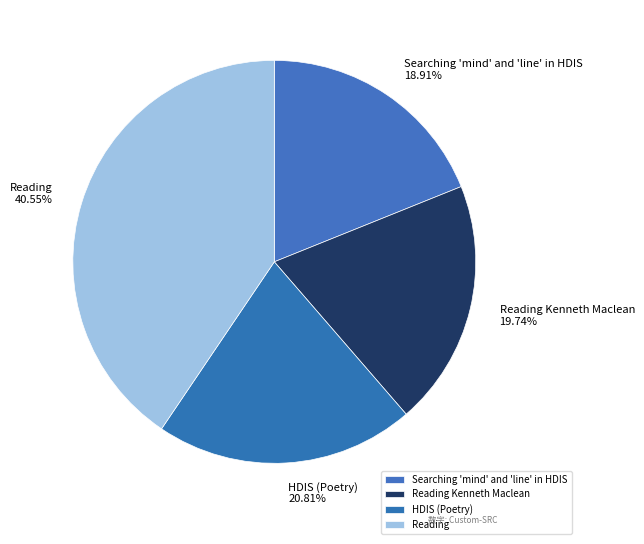

Approximately how many times larger is the value at HDIS (Poetry) compared to Searching 'mind' and 'line' in HDIS?

1.1